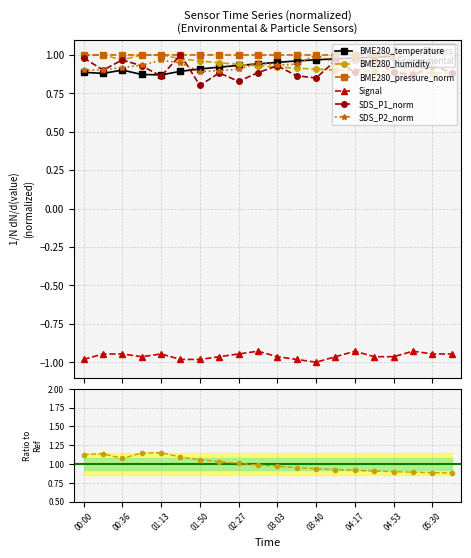

What are all the series names shown in the legend?

BME280_temperature, BME280_humidity, BME280_pressure_norm, Signal, SDS_P1_norm, SDS_P2_norm